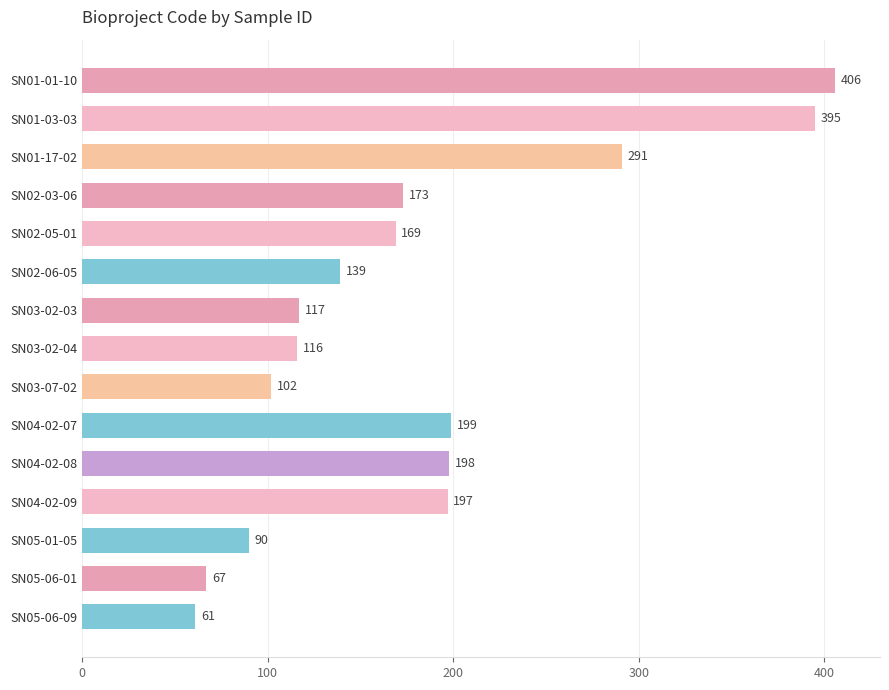

Reading top to bottom, extract all data points from this chart.

SN01-01-10=406	SN01-03-03=395	SN01-17-02=291	SN02-03-06=173	SN02-05-01=169	SN02-06-05=139	SN03-02-03=117	SN03-02-04=116	SN03-07-02=102	SN04-02-07=199	SN04-02-08=198	SN04-02-09=197	SN05-01-05=90	SN05-06-01=67	SN05-06-09=61